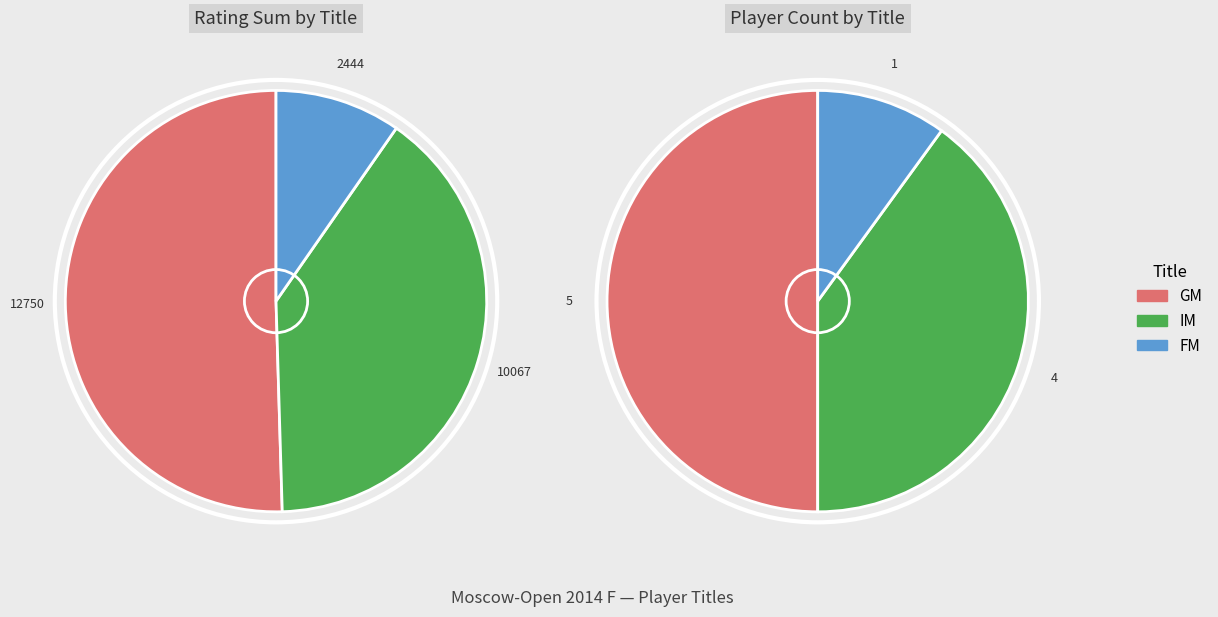

Is IM the majority of the pie?

No